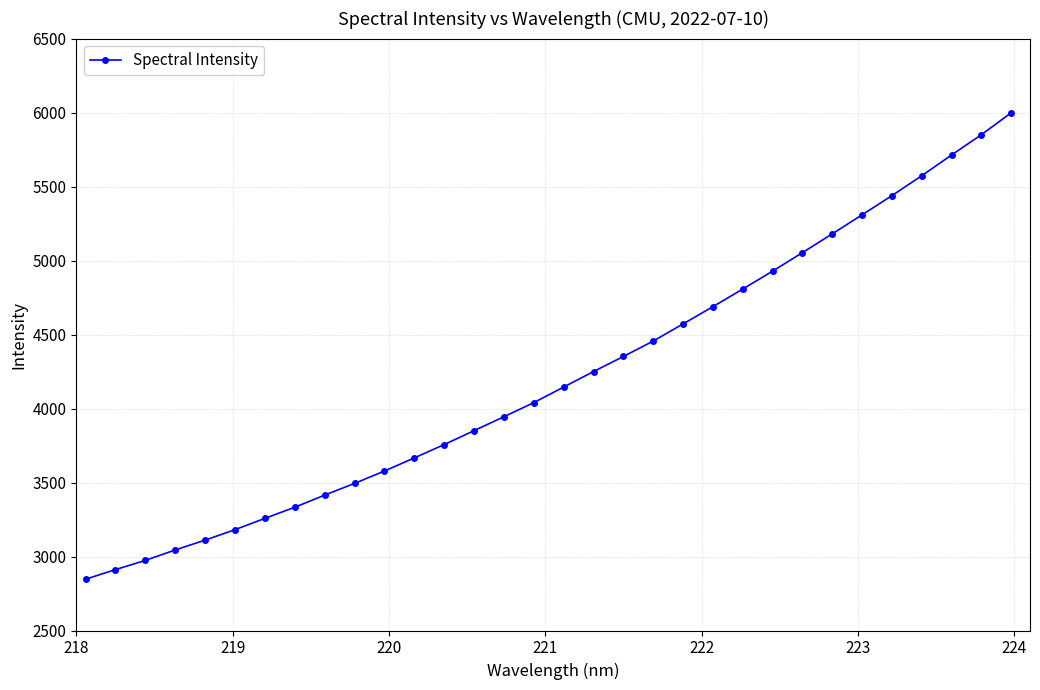

What is the value of the 30th point from the left?

5713.6